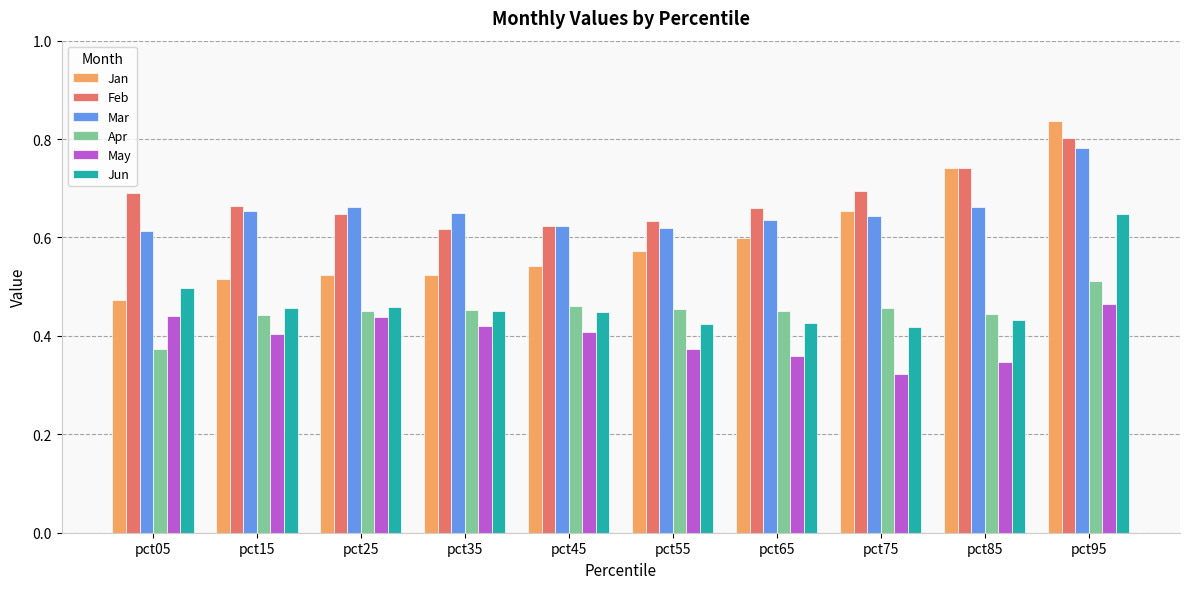

Count the number of data series in this chart.

6